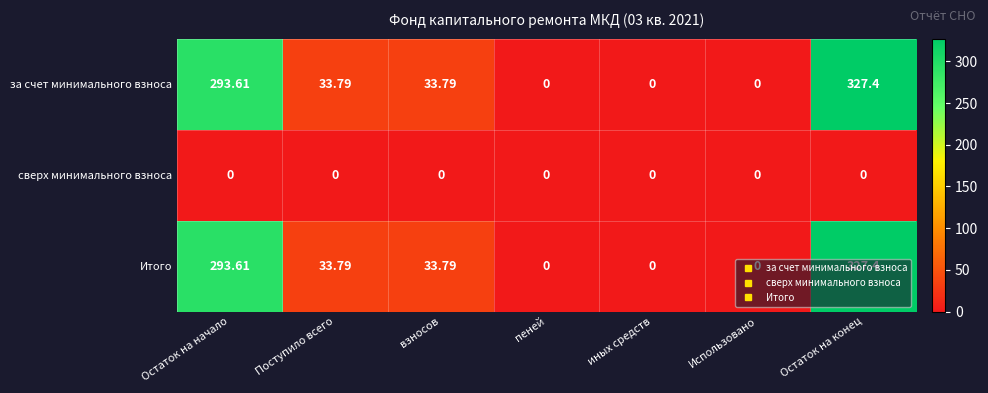

At which label does Итого first exceed 33?

Остаток на начало